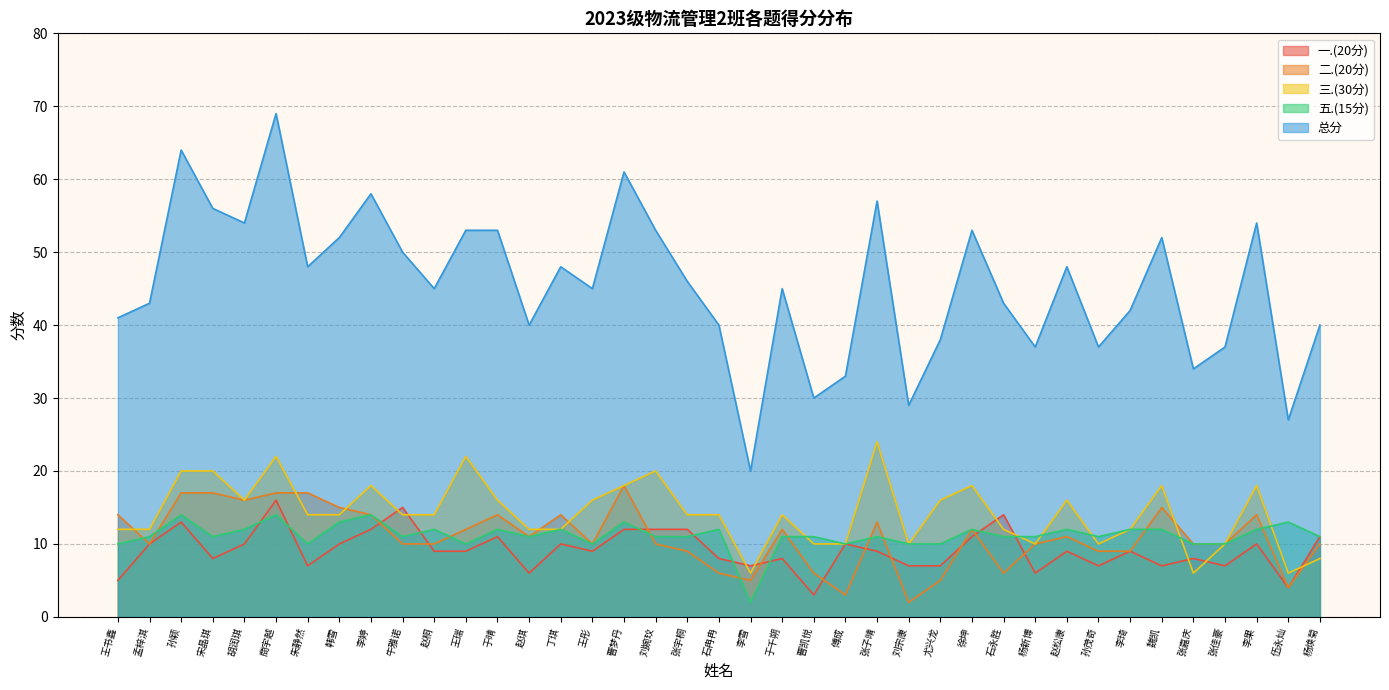

Rank the series by their maximum value, from highest to lowest.

总分, 三.(30分), 二.(20分), 一.(20分), 五.(15分)